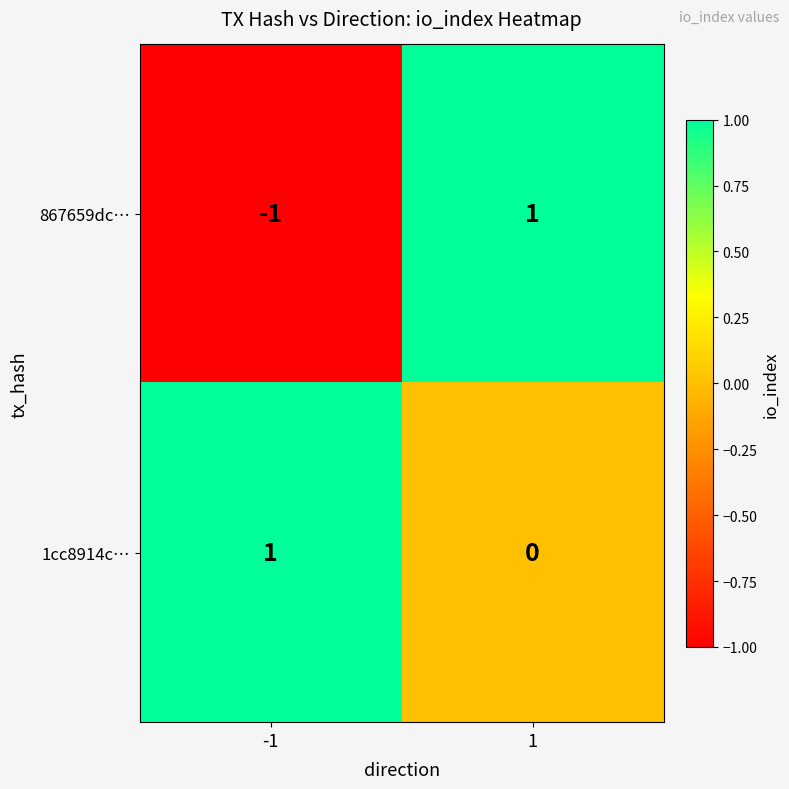

True or false: 1cc8914c… has a value of 0 at 1.

True